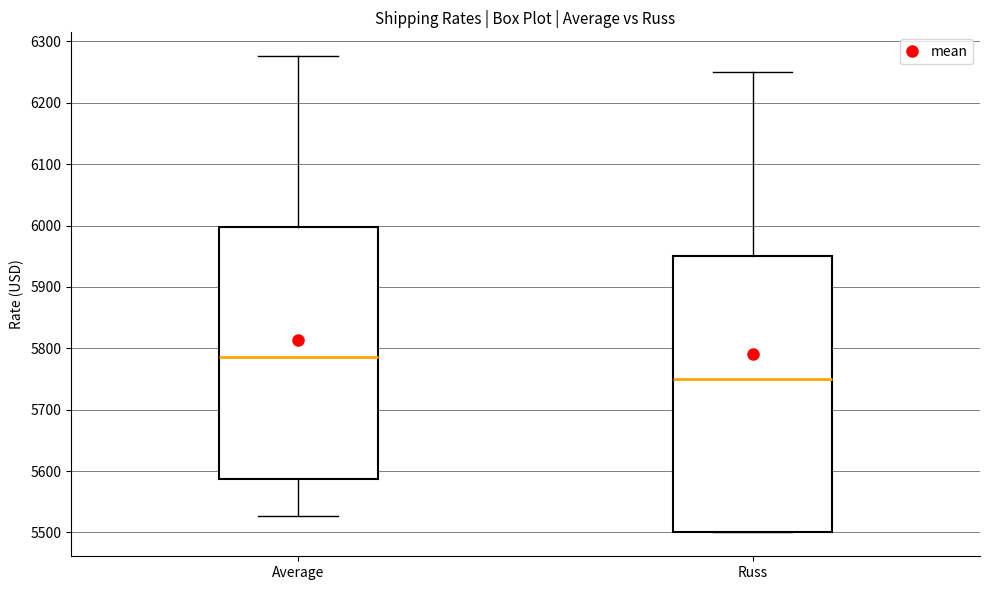

Comparing the boxes themselves (not the whiskers), which one is the tallest?

Russ